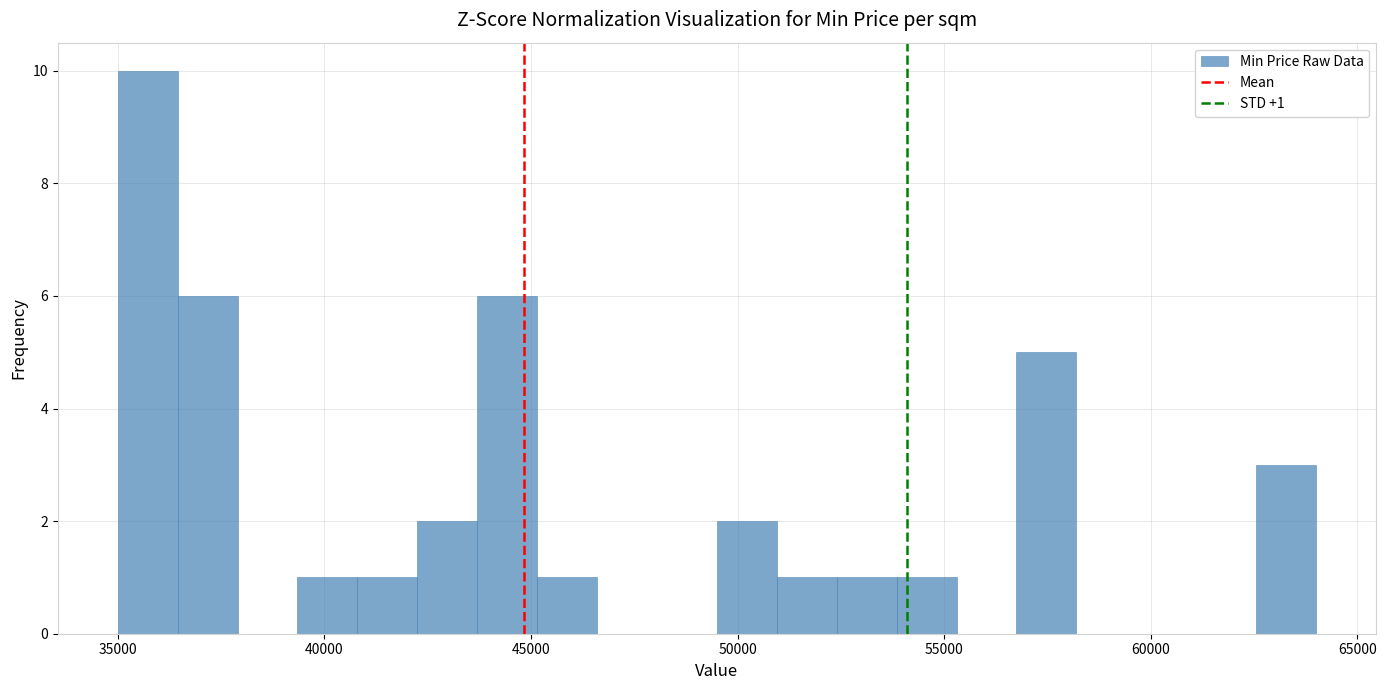

Read against the x-axis, roughly where is the centre of the tallest bar?

35500